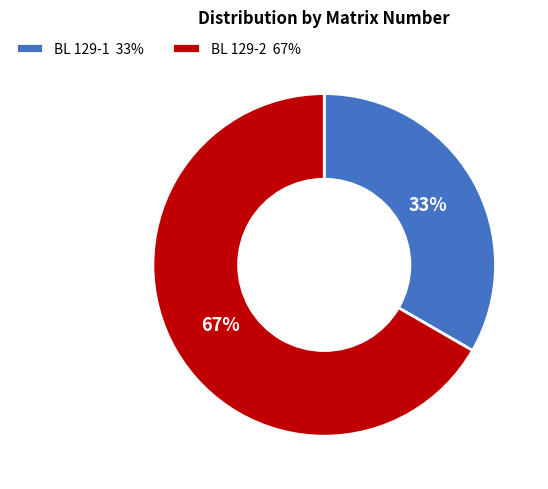

What percentage is the BL 129-1 slice, to the nearest percent?

33%